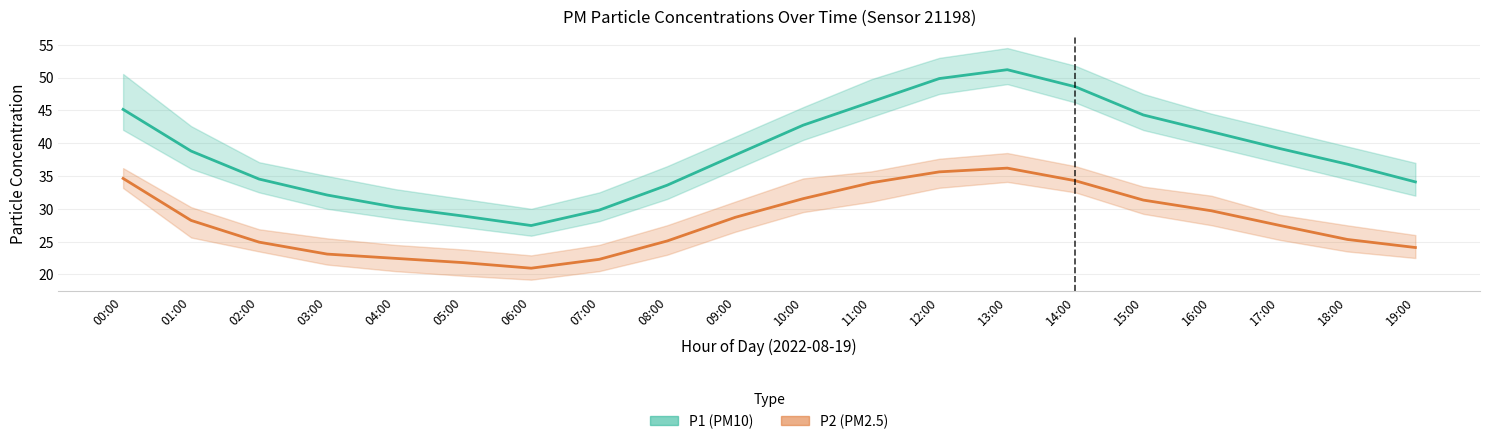

True or false: P2 (PM2.5) and P1 (PM10) intersect in this chart.

False